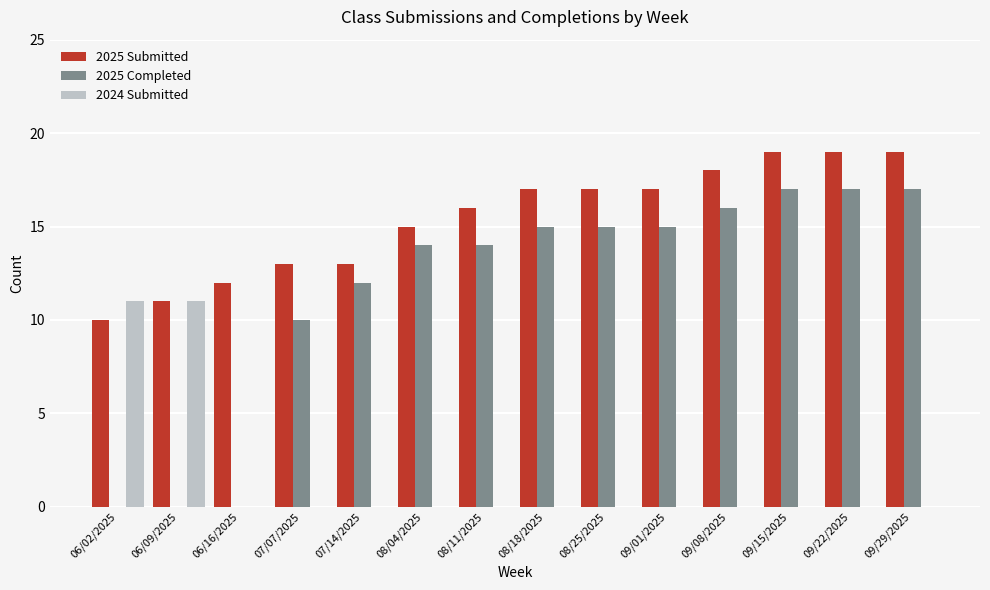

The 2025 Submitted series shows 27 at 08/18/2025. True or false?

False